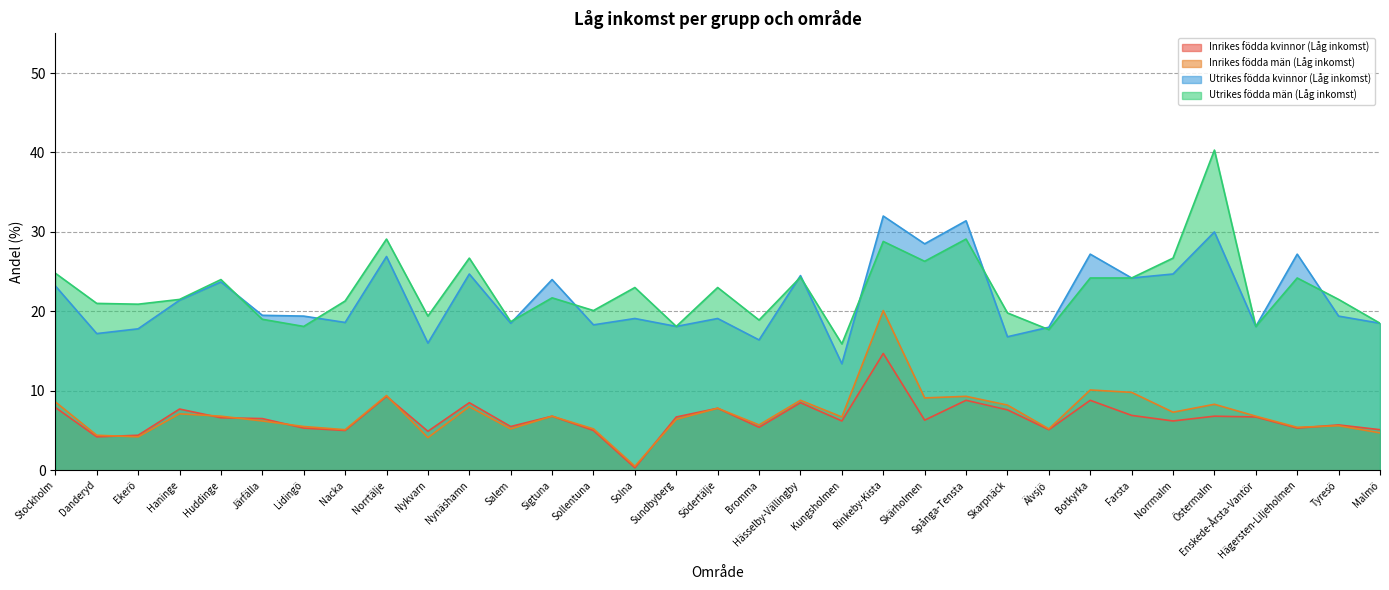

Does the chart have visible grid lines?

Yes